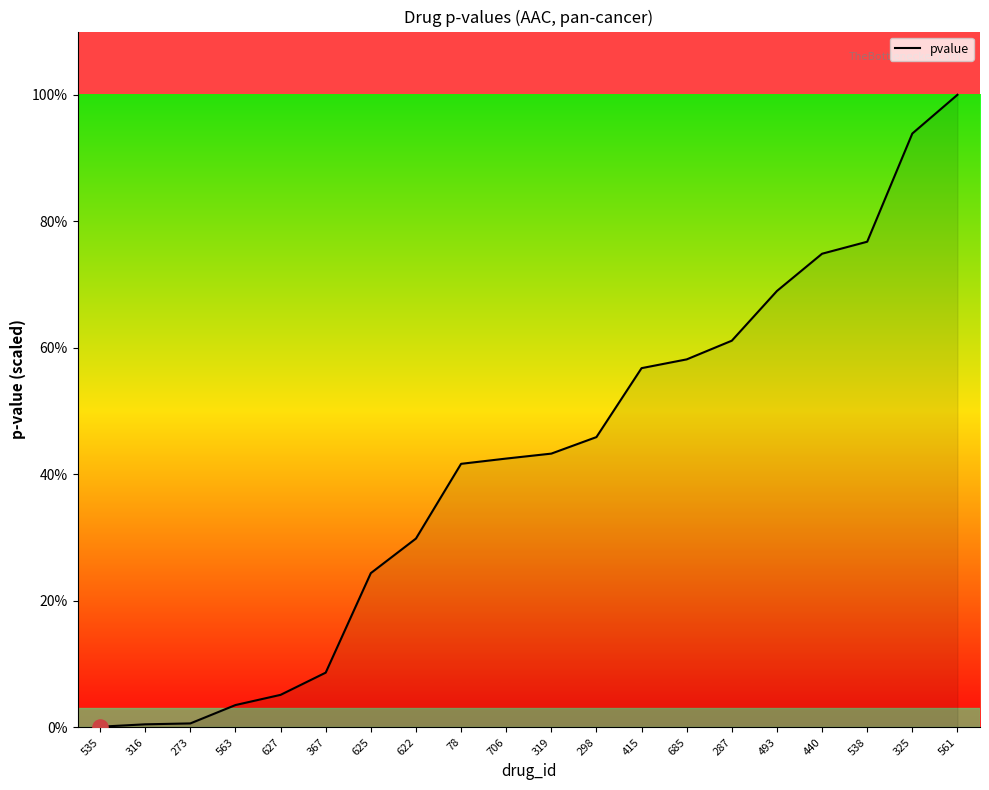

What is the ratio of the value at 325 to the value at 685?

1.6